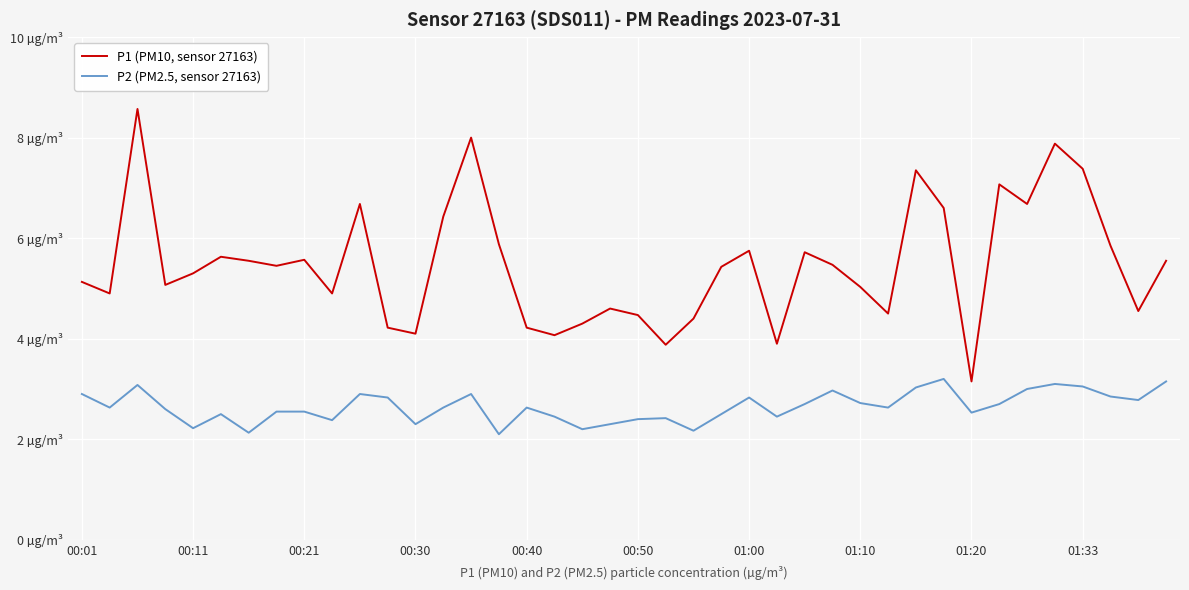

What are all the series names shown in the legend?

P1 (PM10, sensor 27163), P2 (PM2.5, sensor 27163)